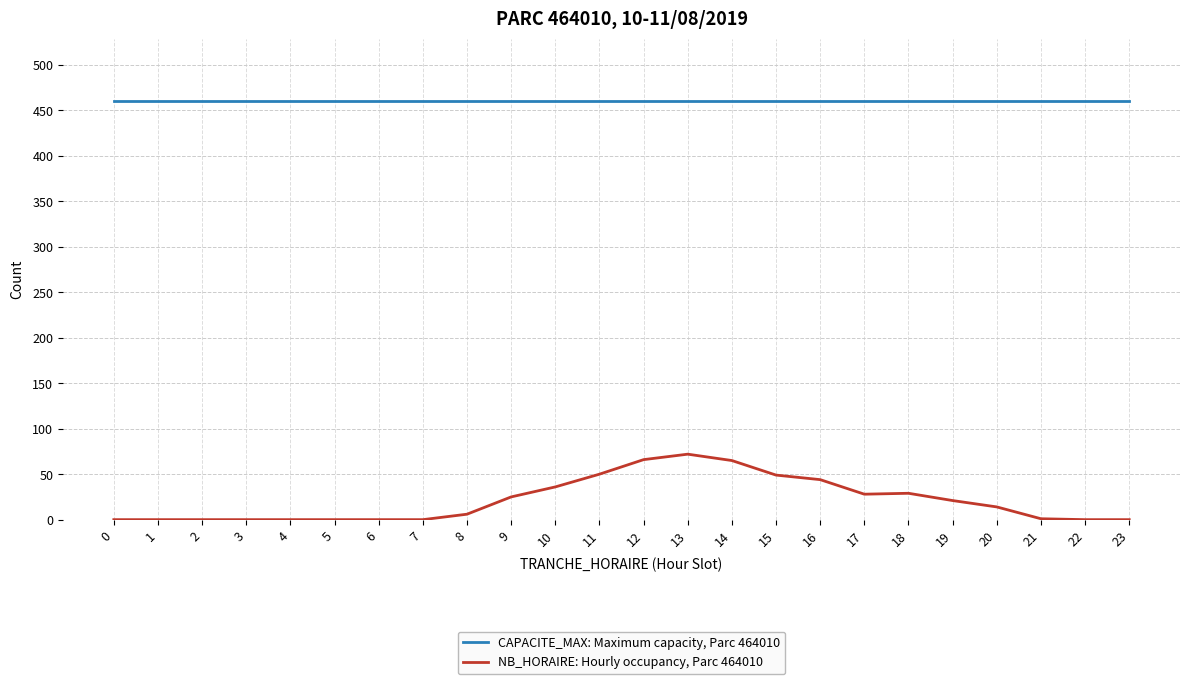

List the series in order of their peak value, lowest first.

NB_HORAIRE: Hourly occupancy, Parc 464010, CAPACITE_MAX: Maximum capacity, Parc 464010